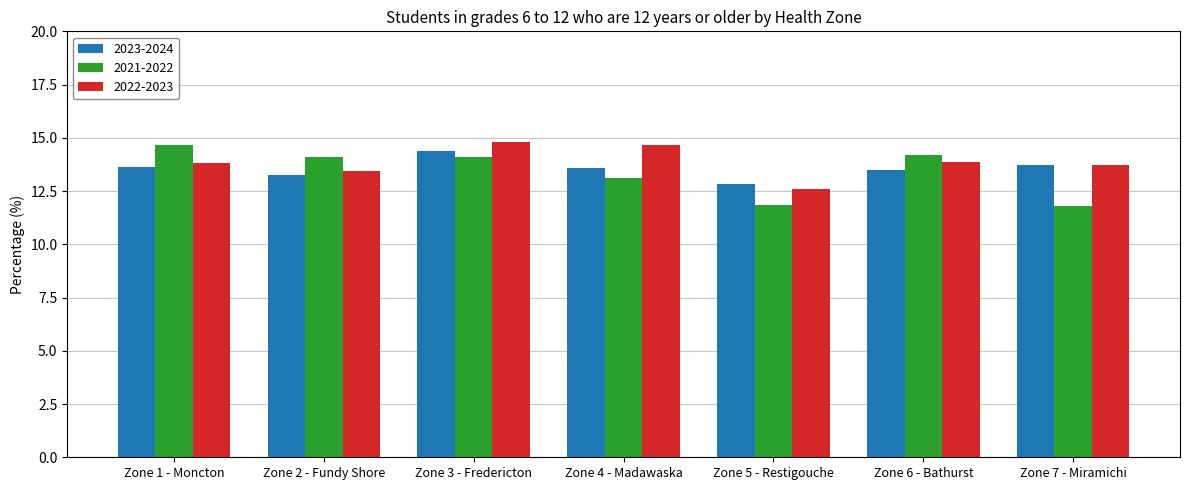

The value of 2023-2024 at Zone 5 - Restigouche is 8.3. True or false?

False